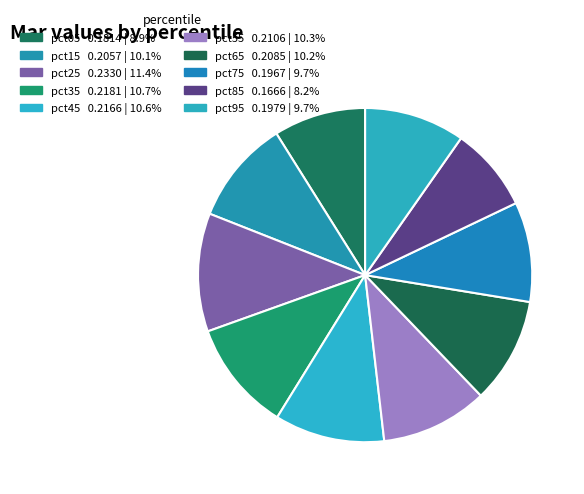

Count the number of slices in the pie.

10